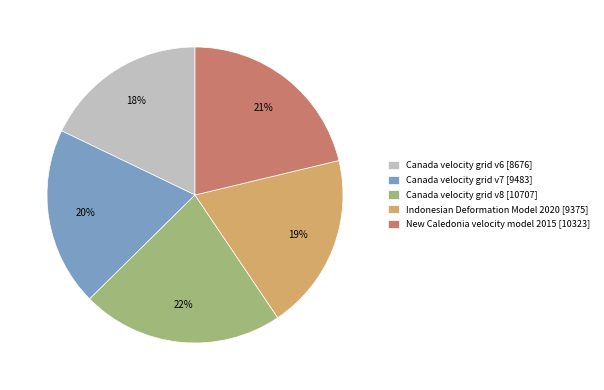

To the nearest percent, what portion does Indonesian Deformation Model 2020 represent?

19%